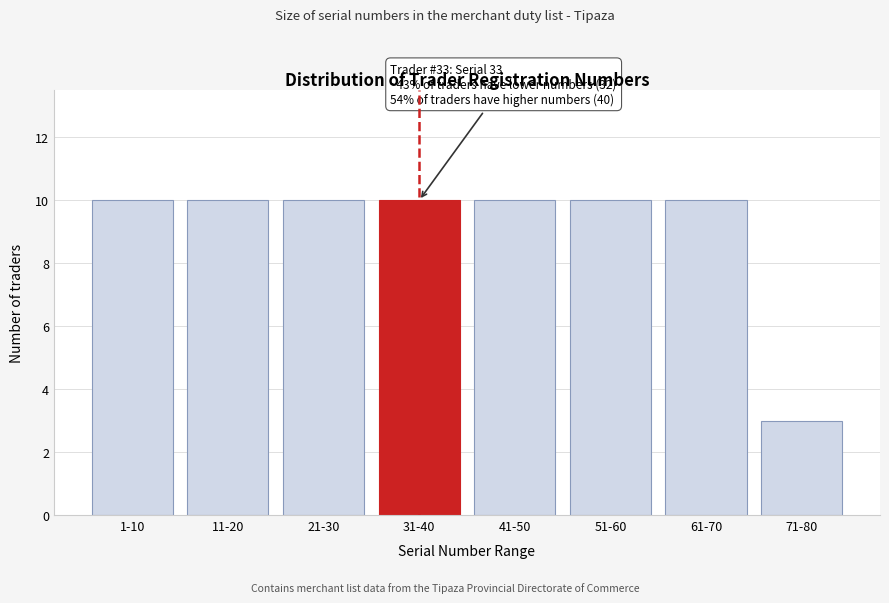

Reading right to left, extract all data points from this chart.

71-80=3	61-70=10	51-60=10	41-50=10	31-40=10	21-30=10	11-20=10	1-10=10